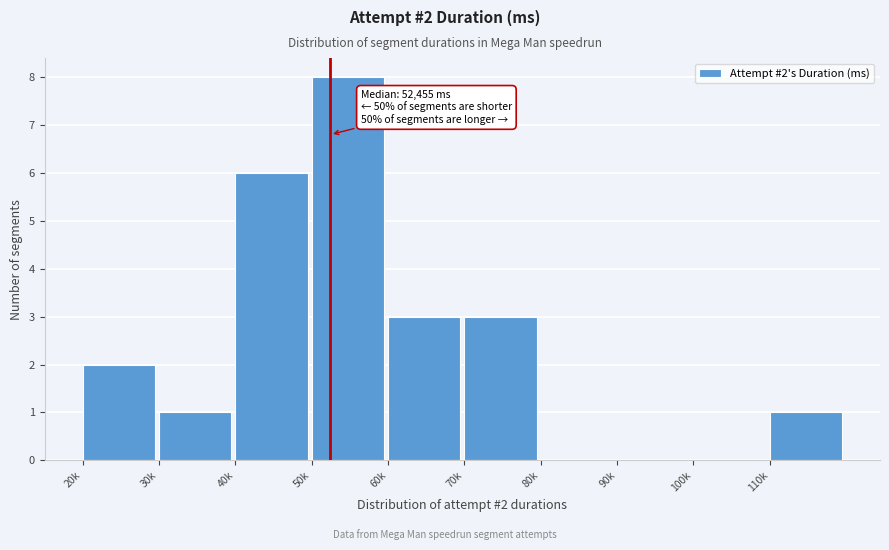

Reading left to right, transcribe all the data shown in this chart.

20k=2	30k=1	40k=6	50k=8	60k=3	70k=3	80k=0	90k=0	100k=0	110k=1